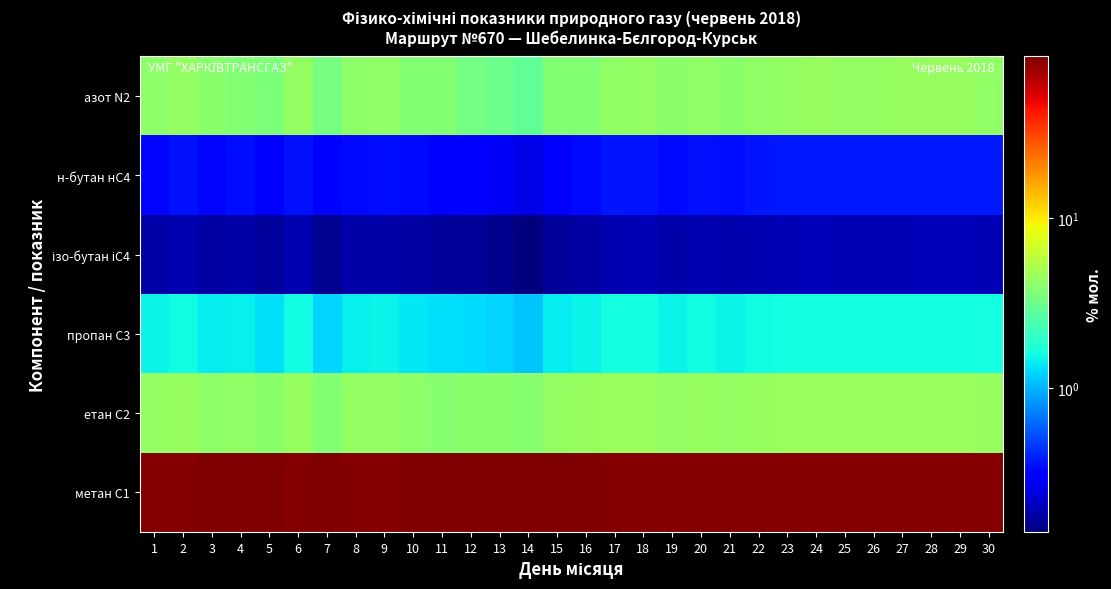

Between 2 and 14, which series saw the biggest shift?

метан С1